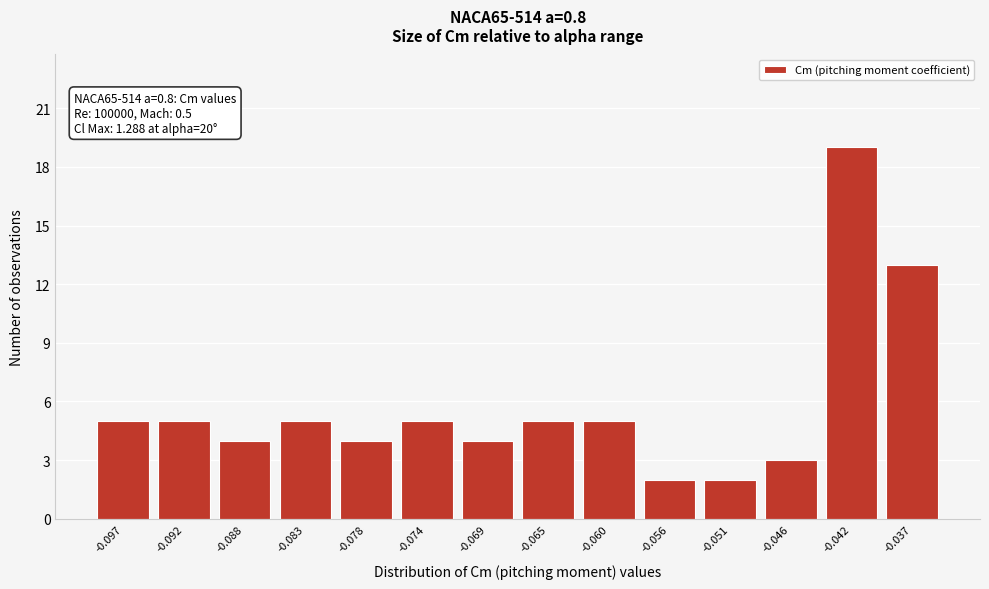

Reading left to right, transcribe all the data shown in this chart.

-0.097=5	-0.092=5	-0.088=4	-0.083=5	-0.078=4	-0.074=5	-0.069=4	-0.065=5	-0.060=5	-0.056=2	-0.051=2	-0.046=3	-0.042=19	-0.037=13